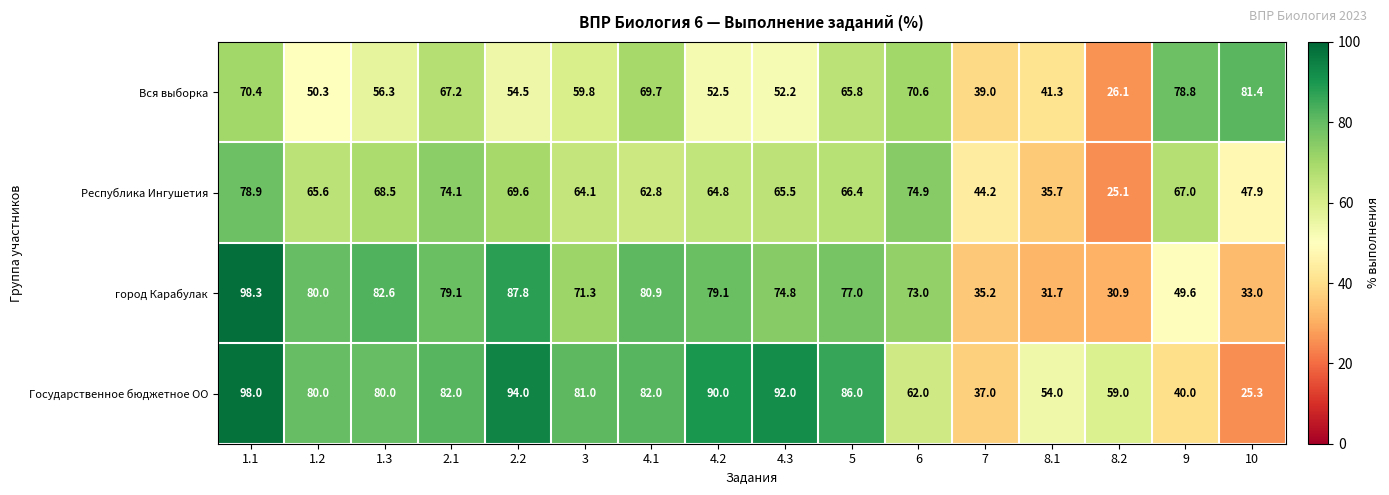

What is the approximate value of Вся выборка at 10?

81.4